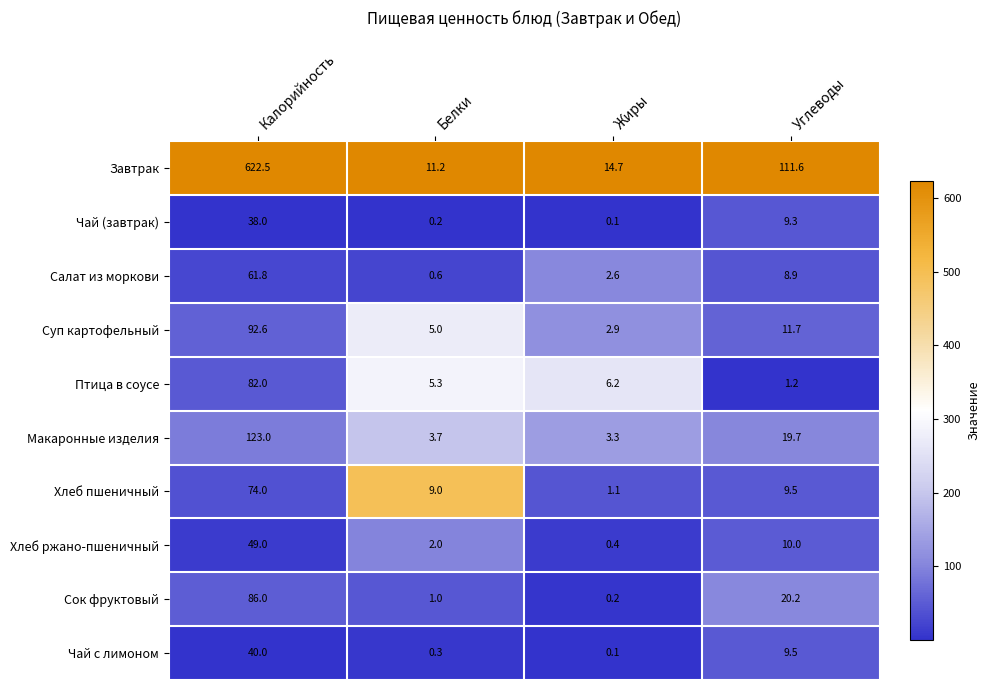

What is the total value across all series at Углеводы?

211.6